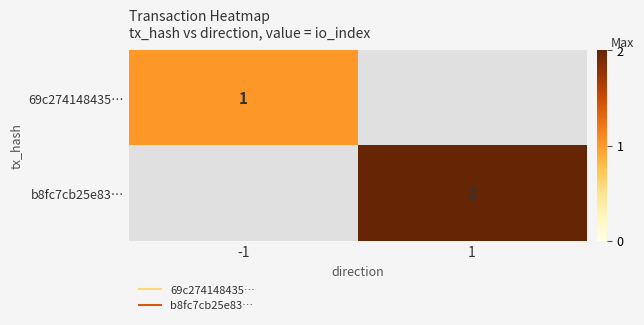

Rank the categories by 69c274148435… value from highest to lowest.

-1, 1